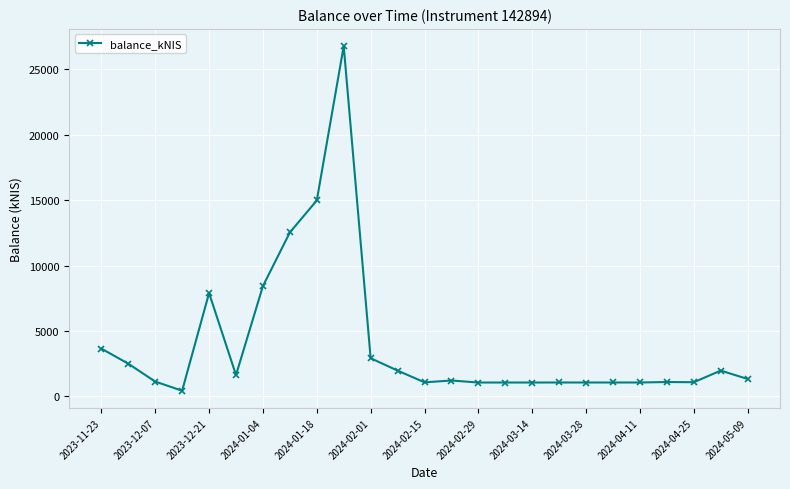

What is the value of the 21st point from the left?

1054.0